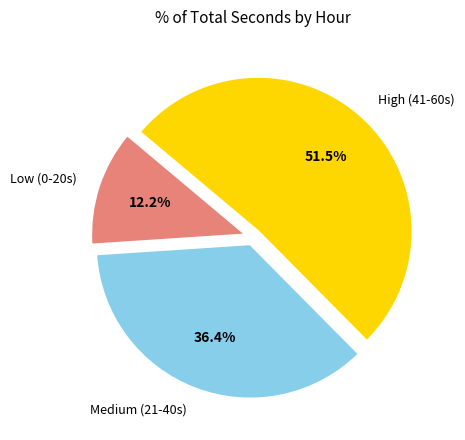

To the nearest percent, what is the average slice percentage?

33%